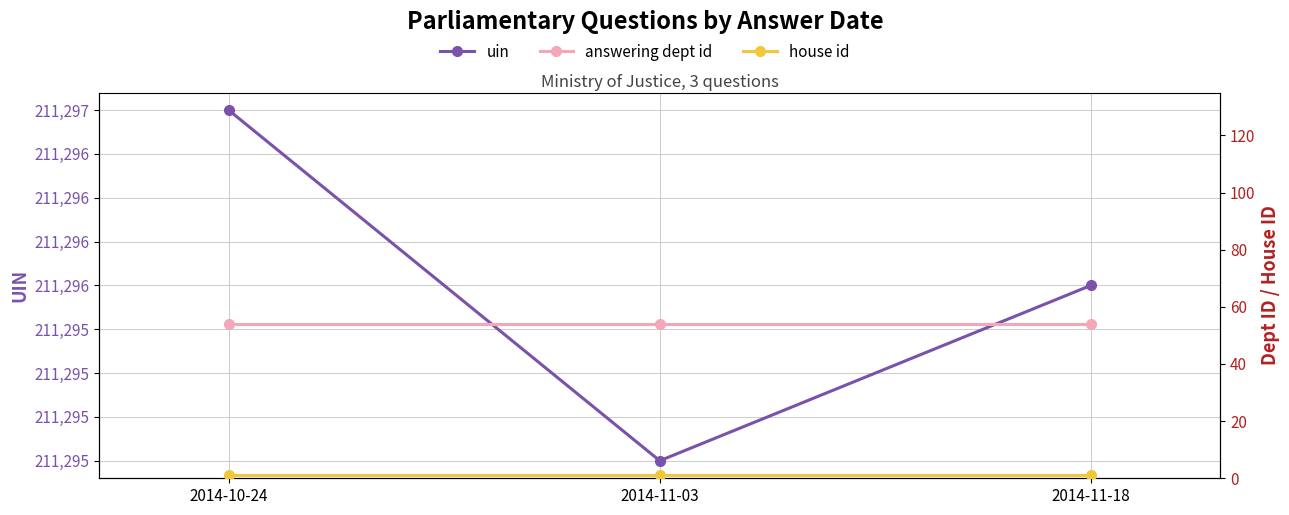

What are all the series names shown in the legend?

uin, answering dept id, house id